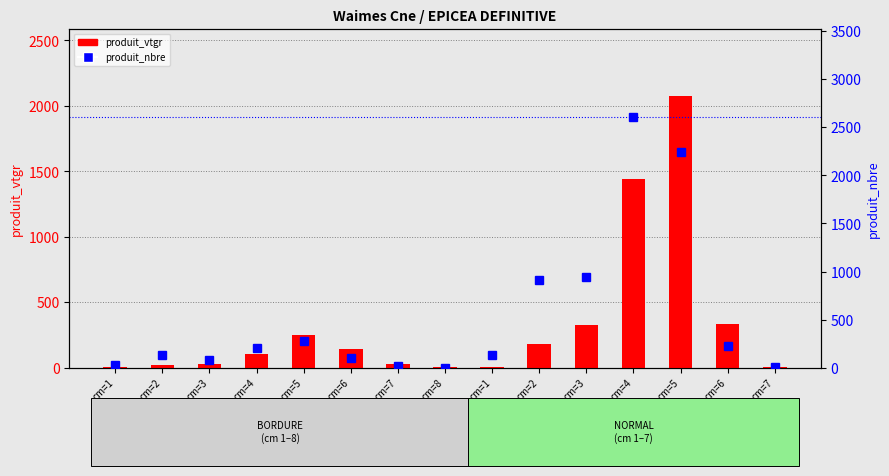

Reading left to right, transcribe all the data shown in this chart.

produit_vtgr: 1.6	23.4	24.5	103.2	246.8	145.9	31.4	3.0	8.1	183.0	325.6	1442.8	2072.1	332.5	4.4
produit_nbre: 26.0	134.0	79.0	203.0	282.0	103.0	15.0	1.0	134.0	910.0	948.0	2612.0	2242.0	222.0	2.0